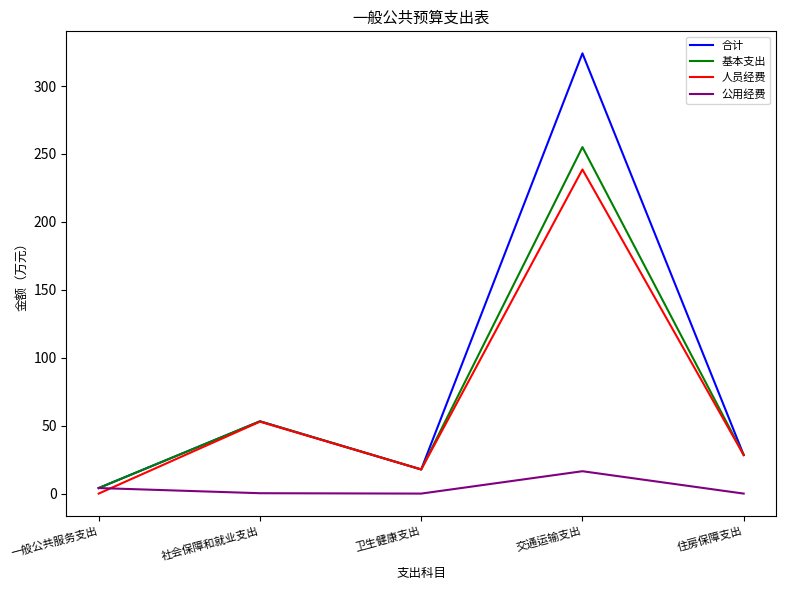

At which category does 公用经费 reach its first local peak?

交通运输支出